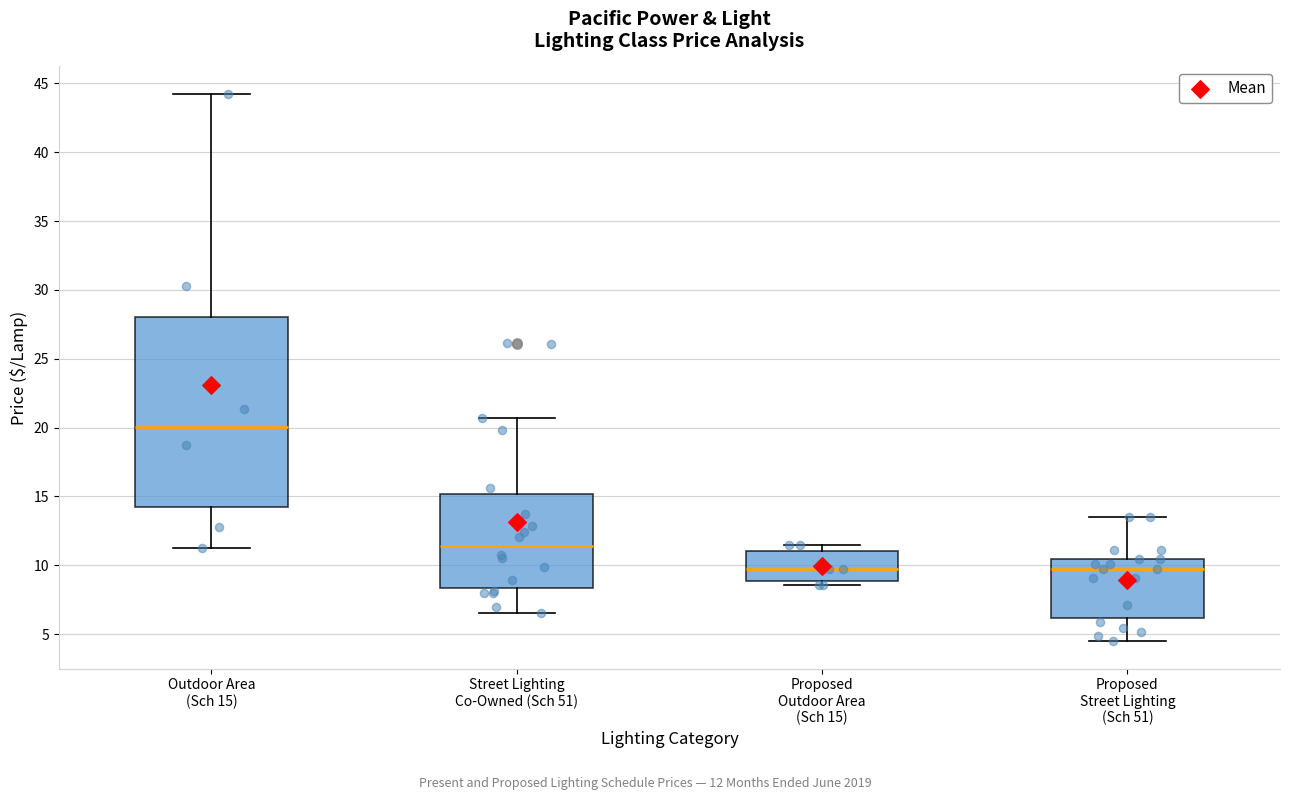

Reading left to right, read every box against the y-axis: the position of its median line, the range the box covers, and the ends of its whiskers. The values are not printed on the chart, so give them approximately, as read against the axis.

Outdoor Area (Sch 15): median 20.0, box 14.5 to 28.0, whiskers 11.0 to 44.5
Street Lighting Co-Owned (Sch 51): median 11.5, box 8.5 to 15.0, whiskers 6.5 to 20.5
Proposed Outdoor Area (Sch 15): median 9.5, box 9.0 to 11.0, whiskers 8.5 to 11.5
Proposed Street Lighting (Sch 51): median 10.0, box 6.0 to 10.5, whiskers 4.5 to 13.5